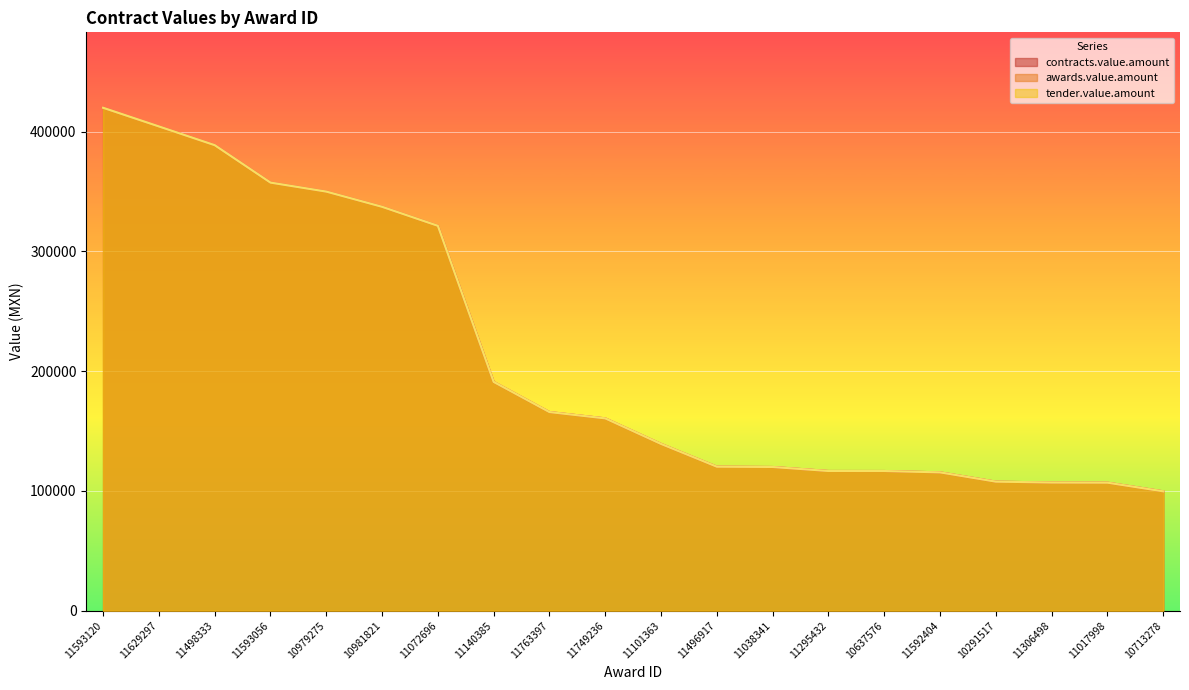

Between 11498333 and 10713278, which series saw the biggest shift?

contracts.value.amount